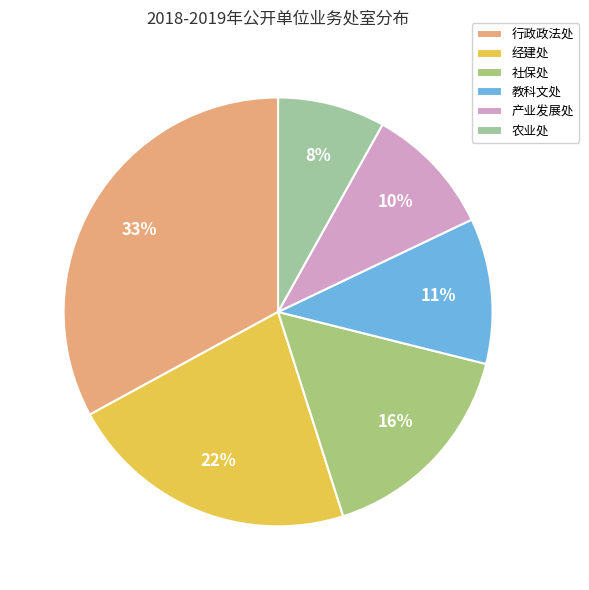

To the nearest percent, what is the combined percentage of 行政政法处 and 教科文处?

44%